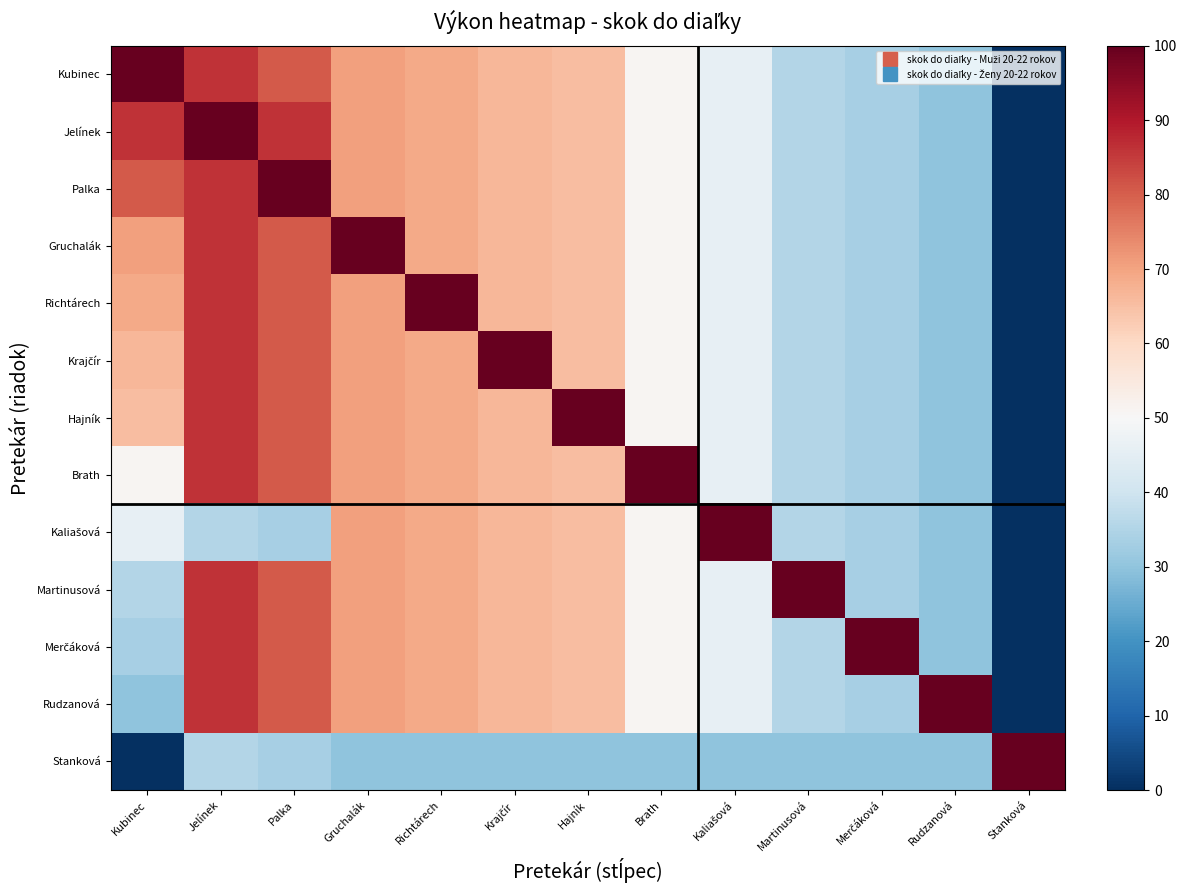

What is the difference between the highest and lowest values at Krajčír?

70.3